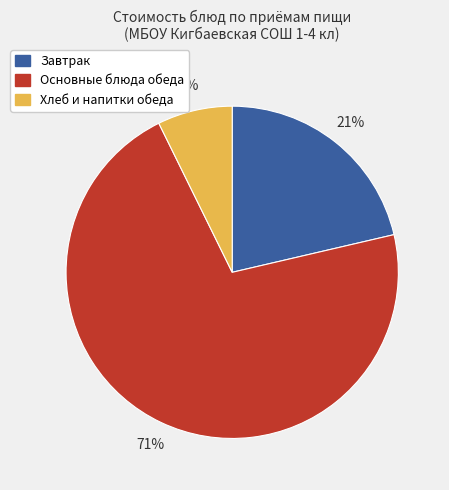

Is there a majority slice in this chart?

Yes